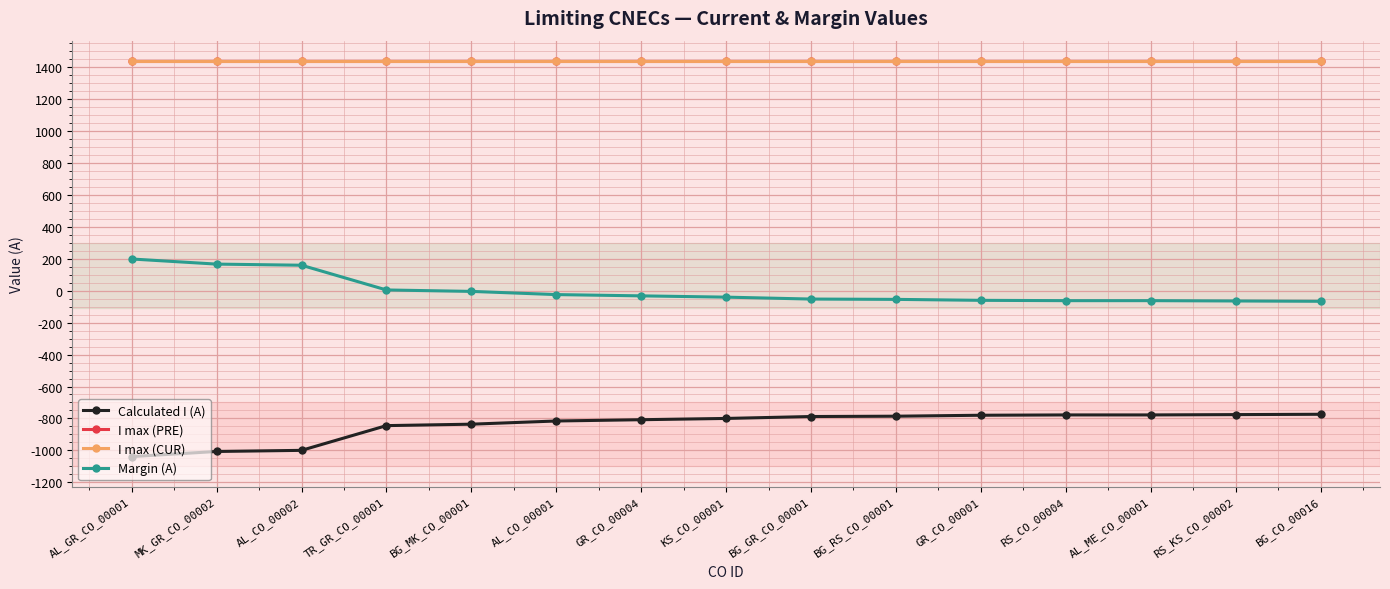

Reading right to left, what are all the values shown in this chart?

Calculated I (A): -974	-976	-978	-978	-980	-986	-988	-1000	-1008	-1016	-1036	-1045	-1200	-1207	-1239
I max (PRE): 1240	1240	1240	1240	1240	1240	1240	1240	1240	1240	1240	1240	1240	1240	1240
I max (CUR): 1240	1240	1240	1240	1240	1240	1240	1240	1240	1240	1240	1240	1240	1240	1240
Margin (A): -266	-264	-262	-262	-260	-254	-252	-240	-232	-224	-204	-195	-40	-33	-1